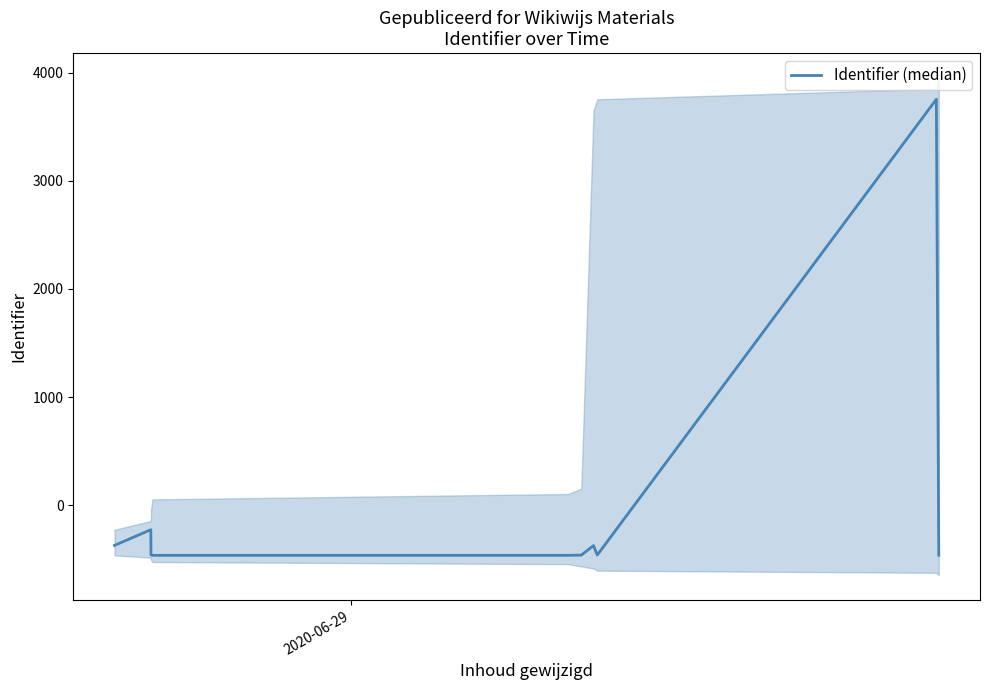

Reading left to right, transcribe all the data shown in this chart.

-373	-228	-461	-465	-465	-463	-375	-462	3756	-464